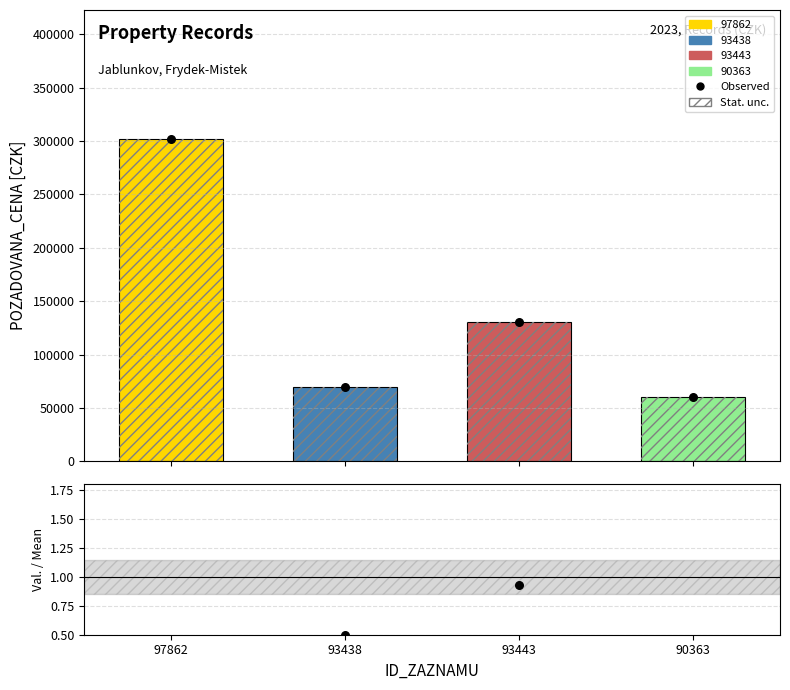

At how many categories does at least one series exceed 82594?

2